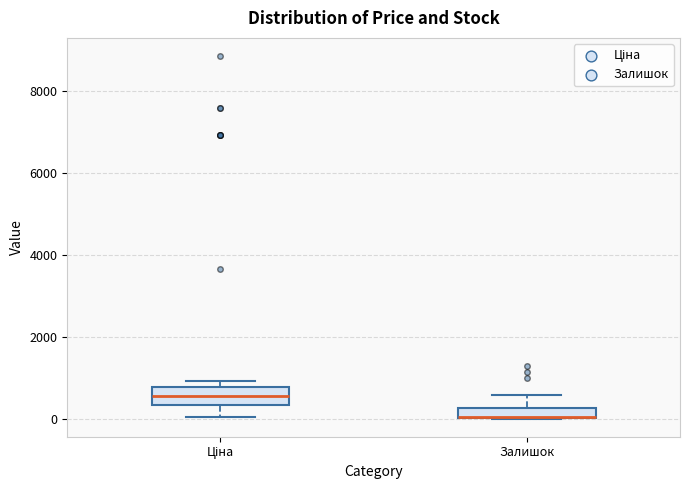

Where does the upper whisker of the box for Залишок end on the y-axis? The values are not printed on the chart, so give them approximately, as read against the axis.

600